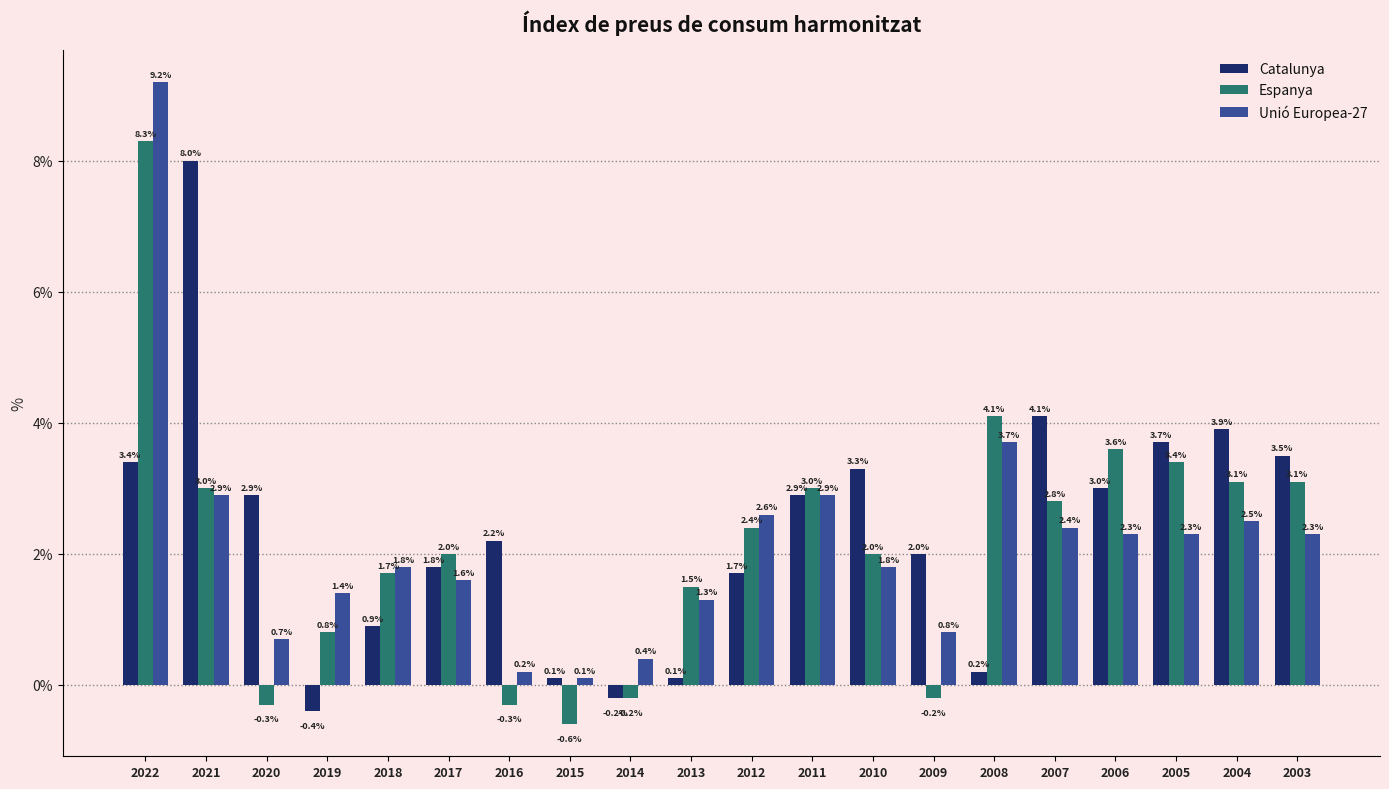

Which series has the largest total across all categories?

Catalunya